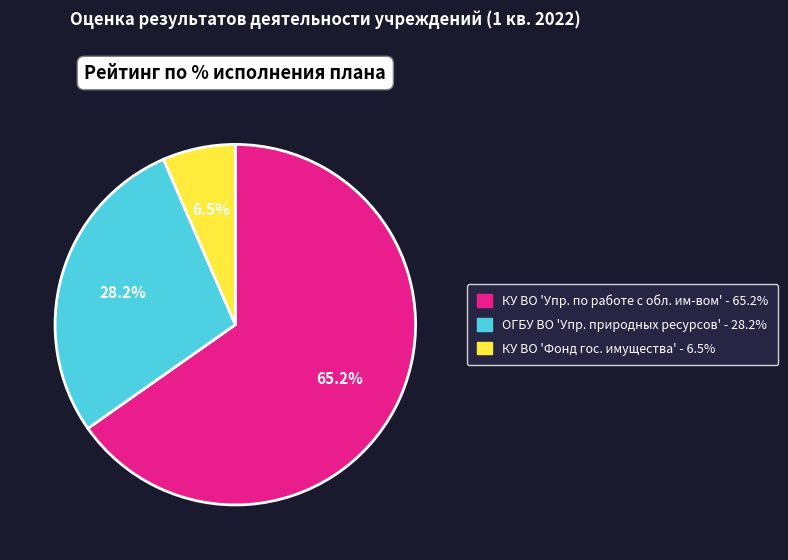

Does any single category account for the majority?

Yes